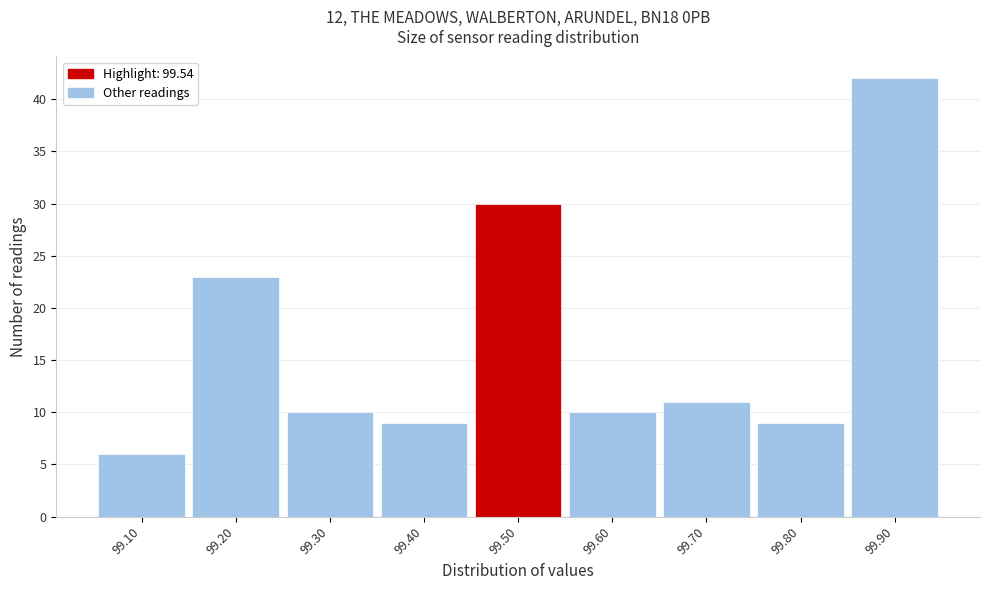

Reading right to left, extract all data points from this chart.

99.90=42	99.80=9	99.70=11	99.60=10	99.50=30	99.40=9	99.30=10	99.20=23	99.10=6